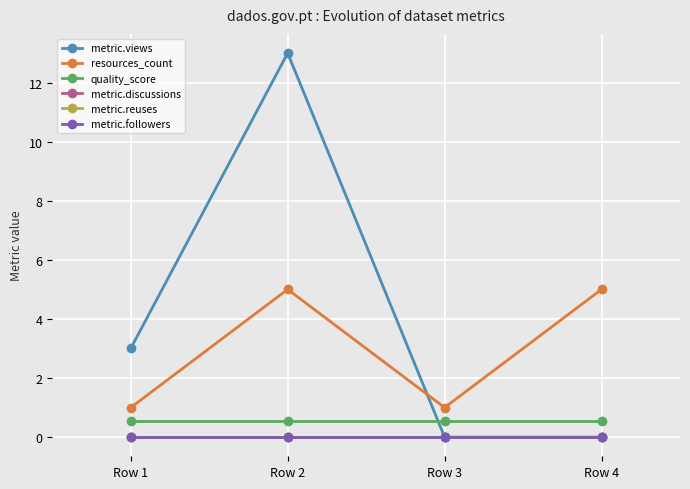

What is the average value of the quality_score series?

0.6